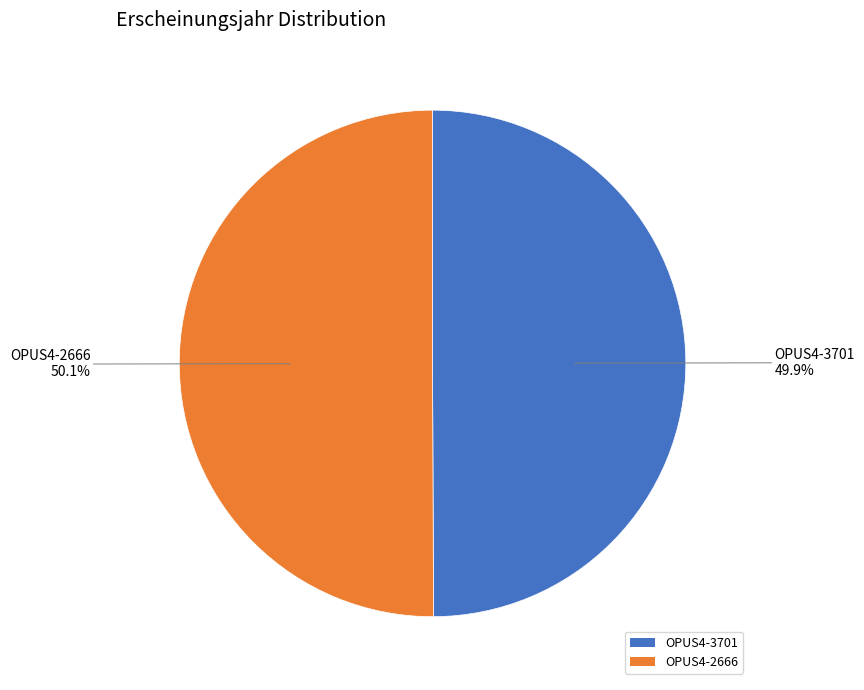

To the nearest percent, what percentage of the pie is OPUS4-3701?

50%